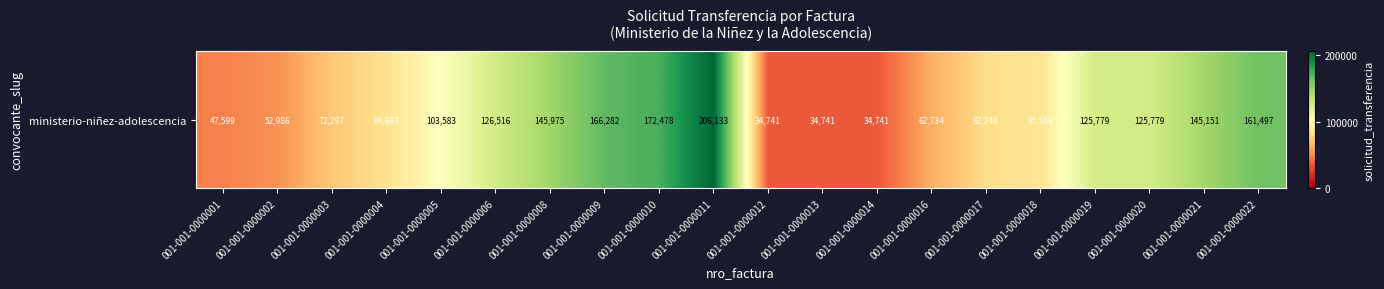

Reading left to right, what are all the values shown in this chart?

47599	52986	72297	84663	103583	126516	145975	166282	172478	206133	34741	34741	34741	62734	82248	85583	125779	125779	145151	161497